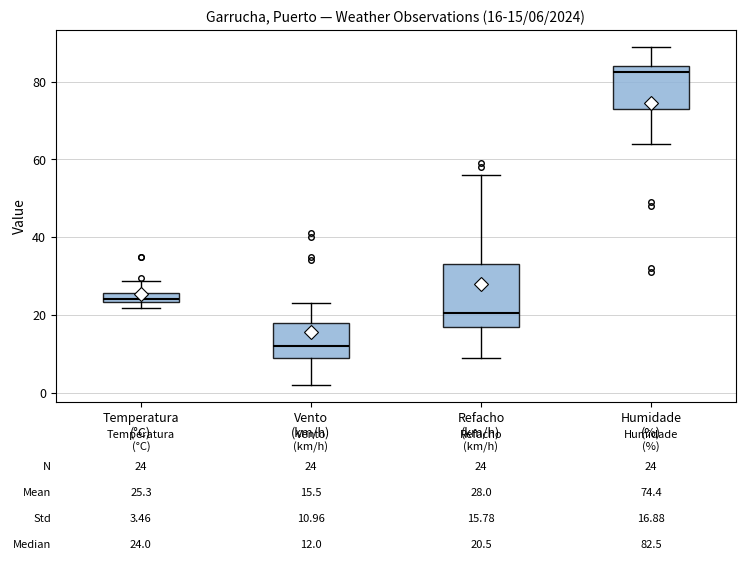

Which box is the tallest, from its lower edge to its upper edge?

Refacho (km/h)